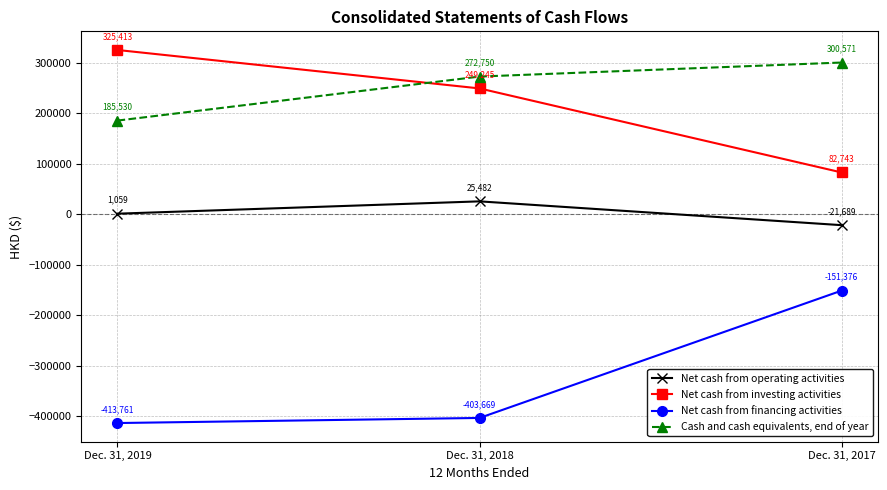

Which series has the largest total across all categories?

Cash and cash equivalents, end of year